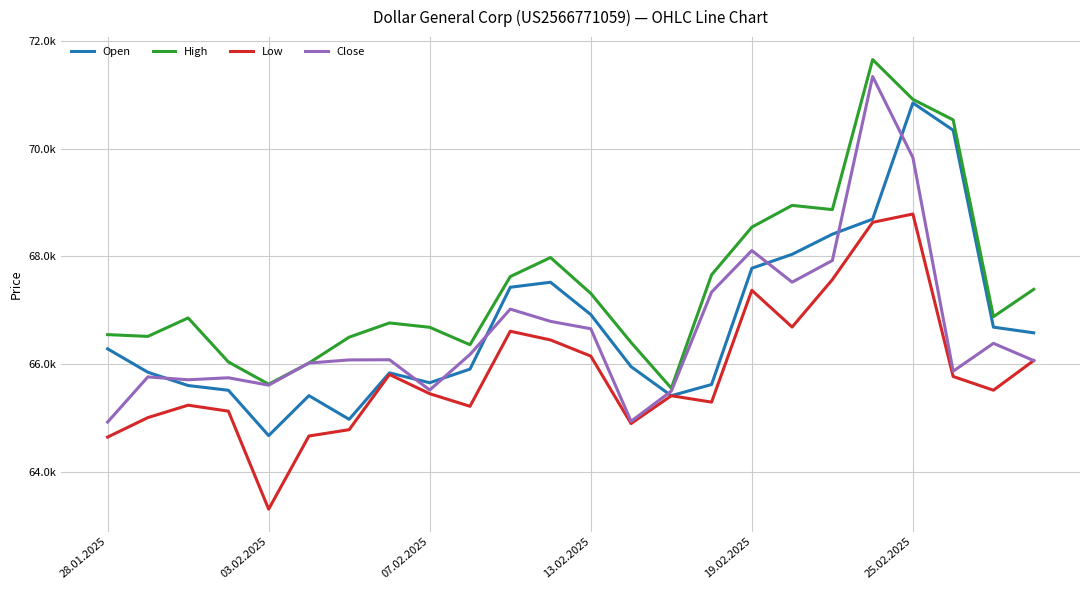

What are all the series names shown in the legend?

Open, High, Low, Close